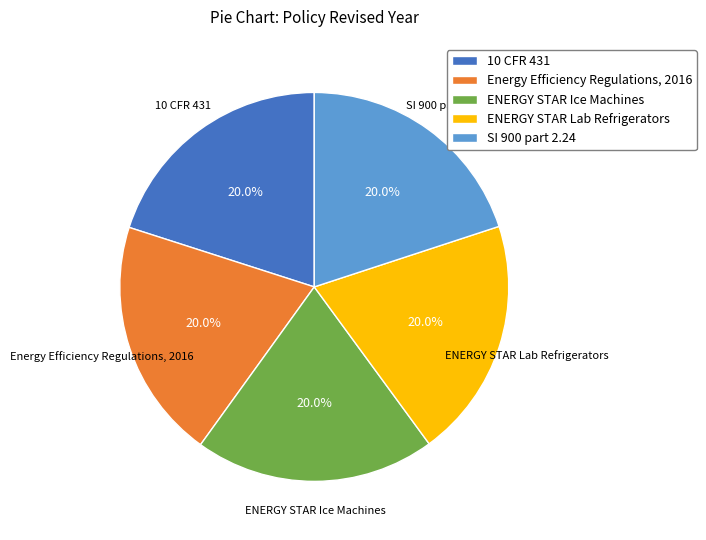

True or false: Energy Efficiency Regulations, 2016 accounts for 7% of the total.

False